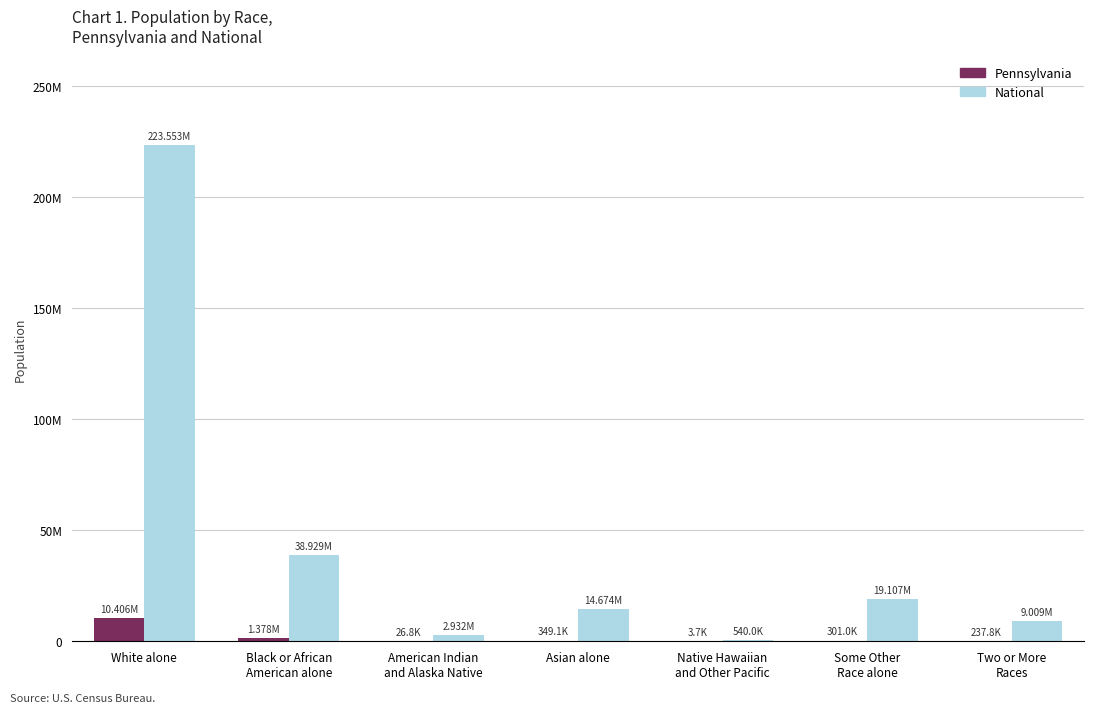

Is it true that National equals 19107368 at Some Other
Race alone?

True